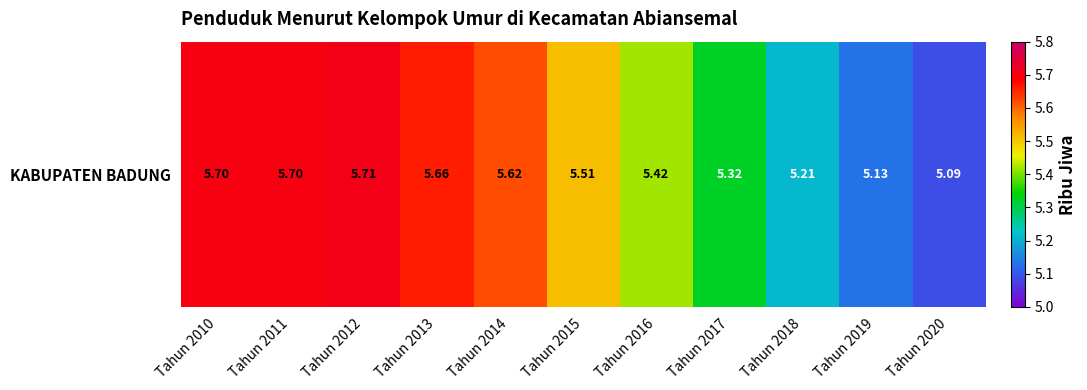

What is the average value?

5.5